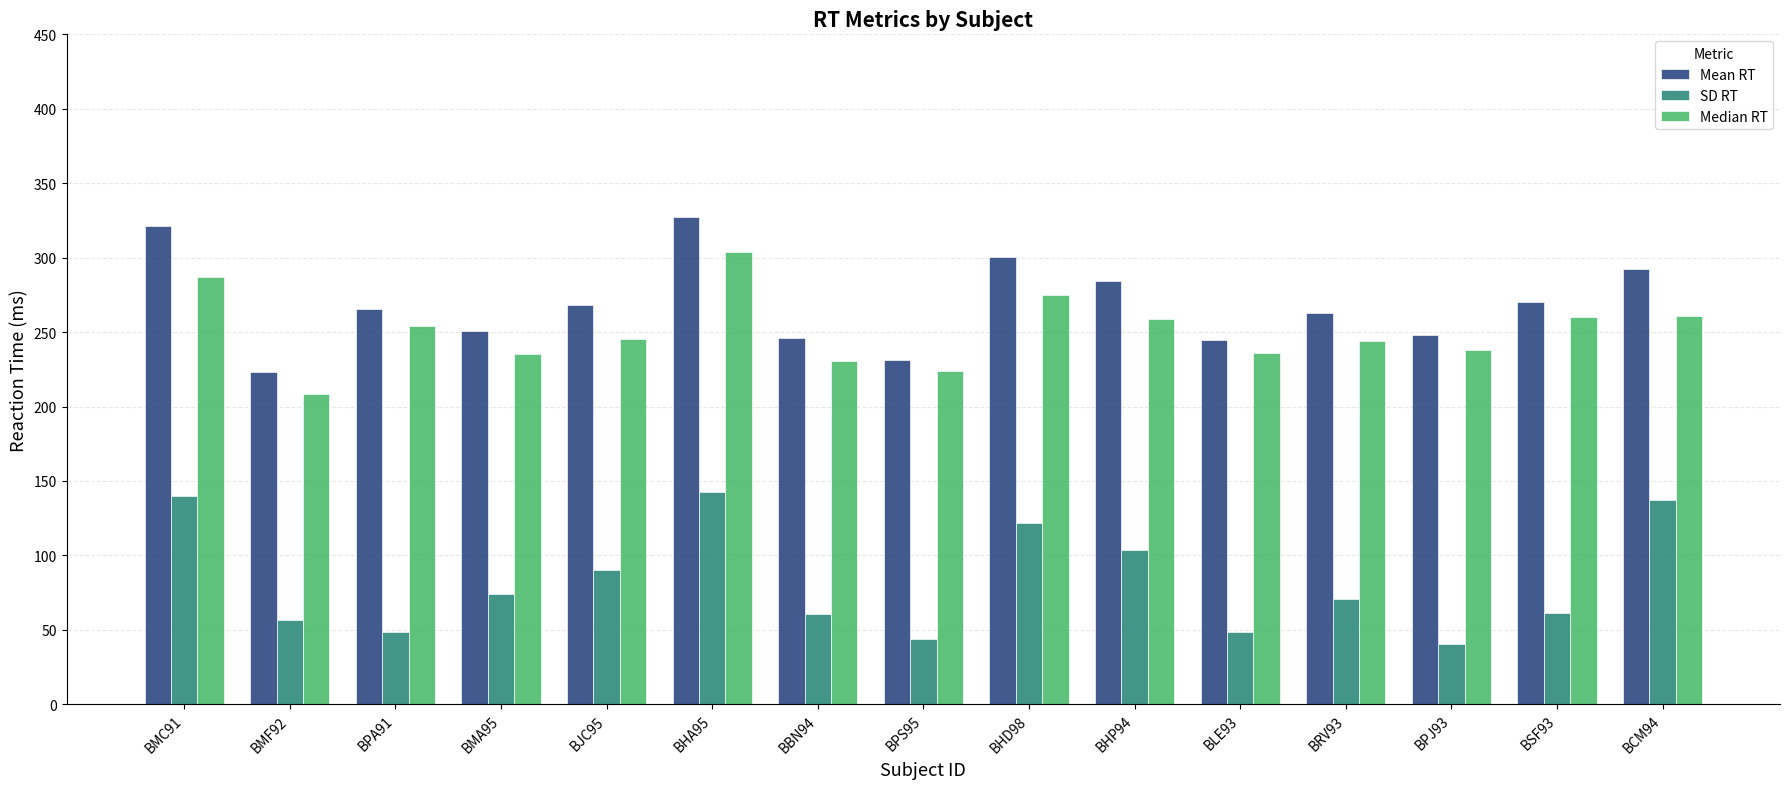

The Median RT series shows 245.7 at BJC95. True or false?

True